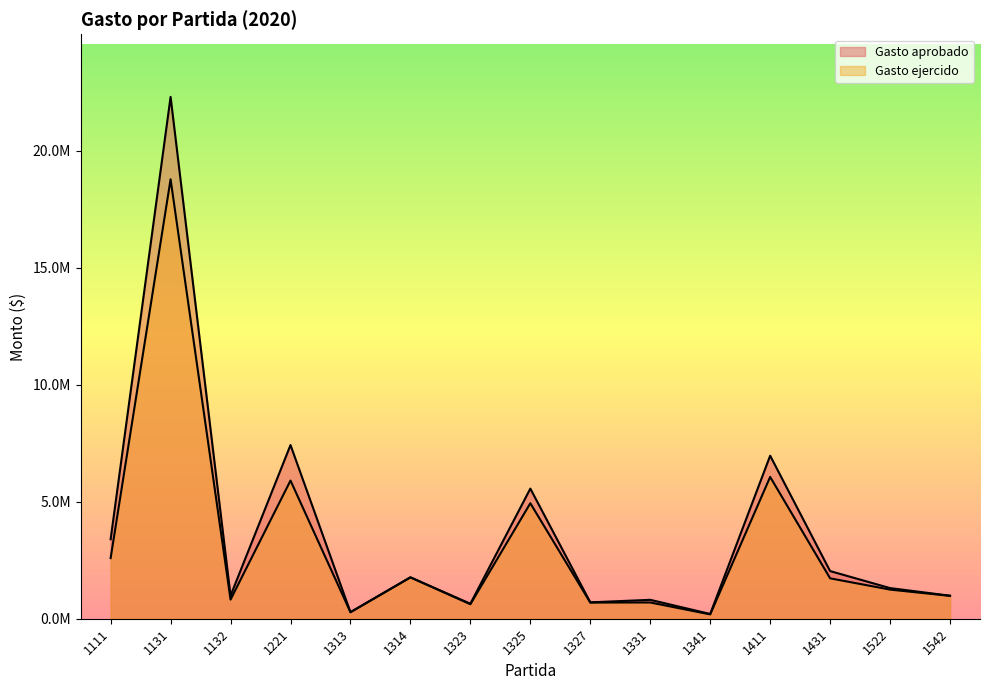

How many data points in Gasto ejercido are less than 1244250?

7